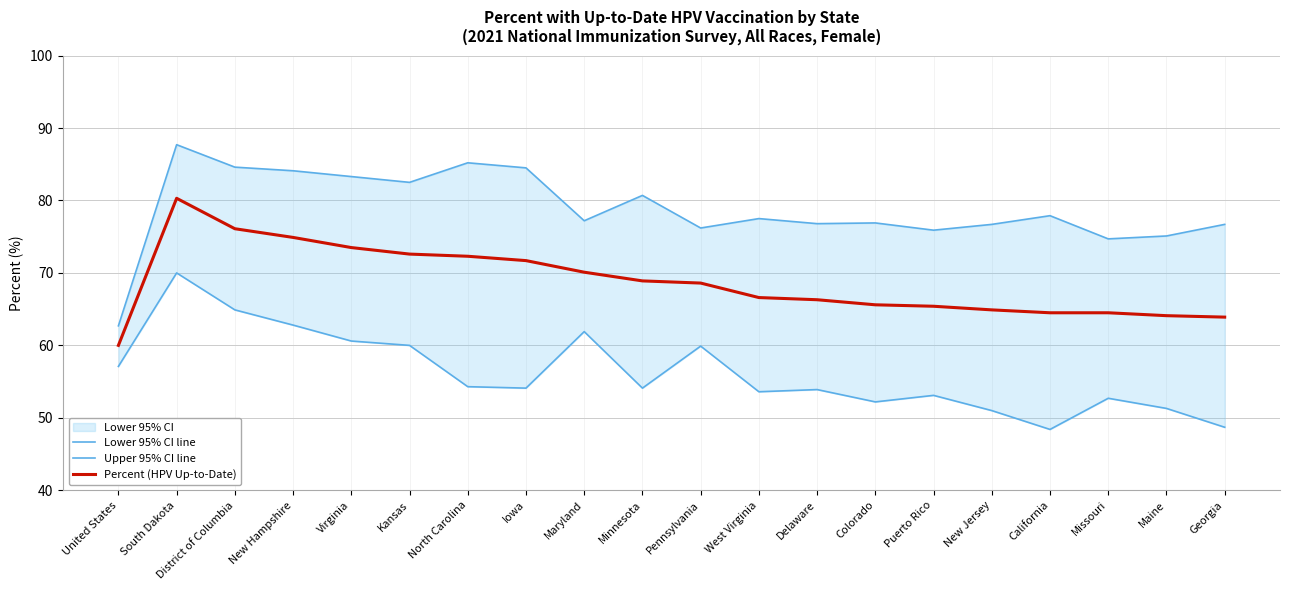

What is the difference between the Lower 95% CI line values at Pennsylvania and Georgia?

11.2